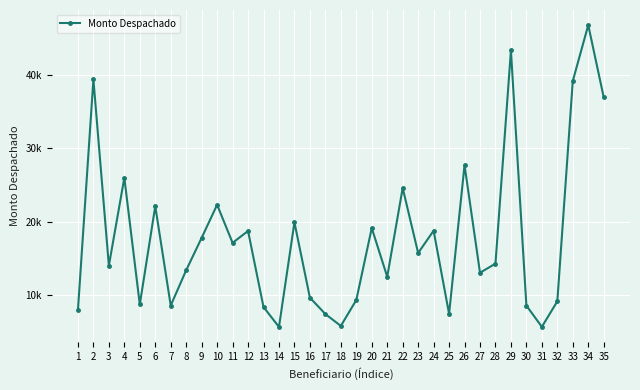

Is this an area chart (filled region under the line)?

No